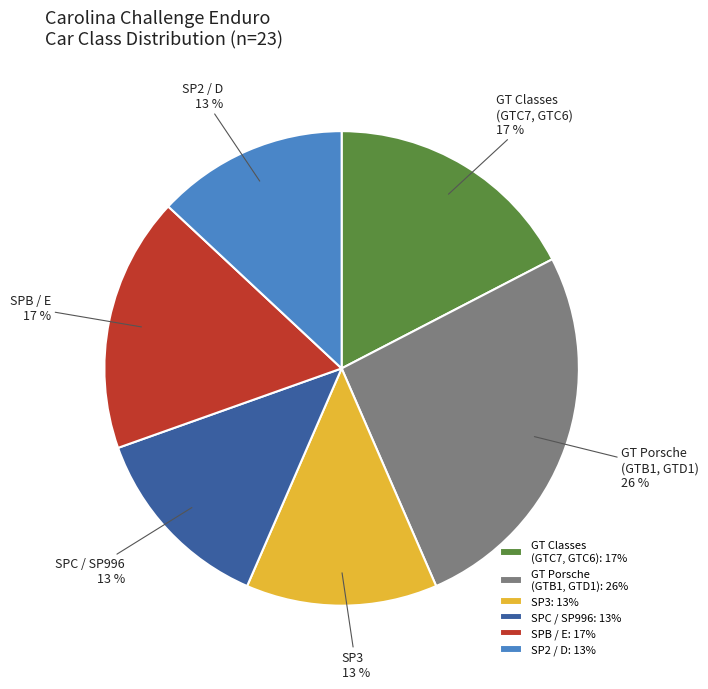

To the nearest percent, what is the average slice percentage?

17%